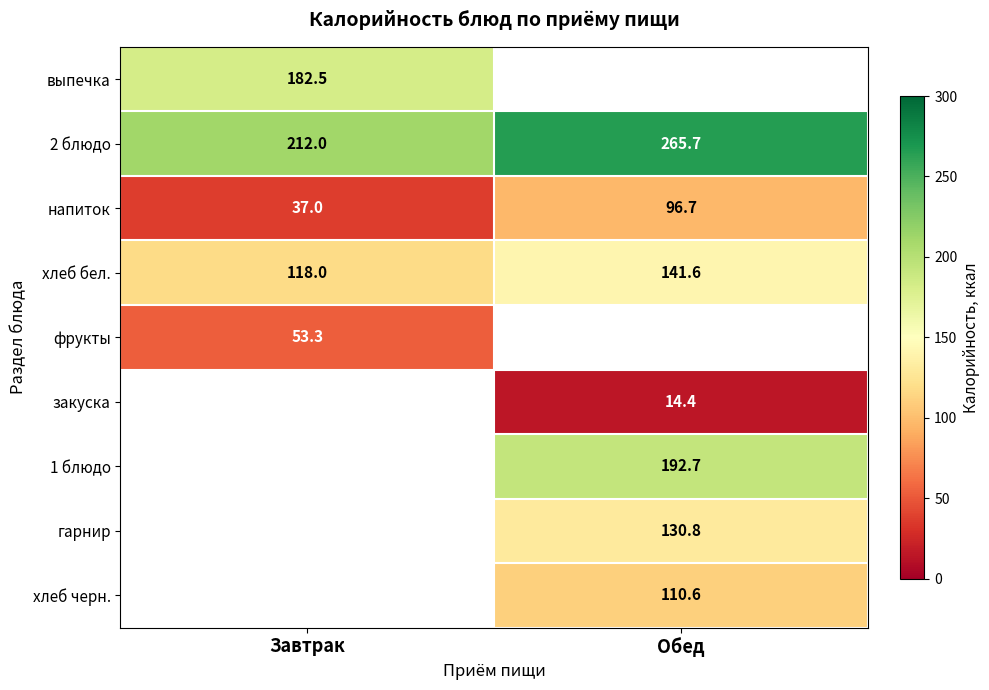

At which label is напиток closest to 66?

Завтрак